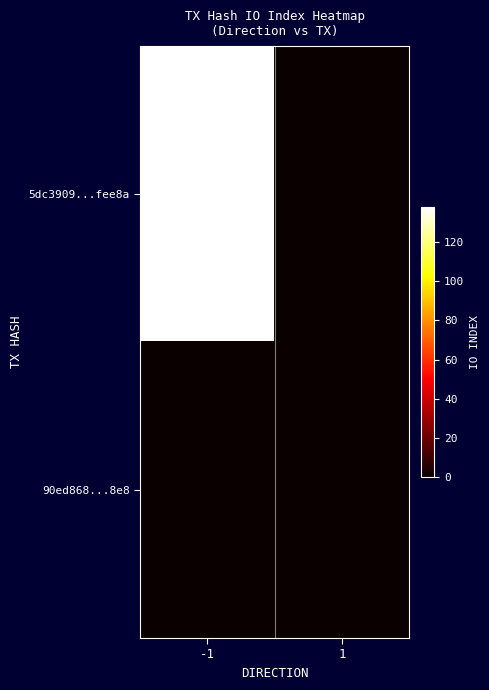

At which category is the sum across all series the highest?

-1